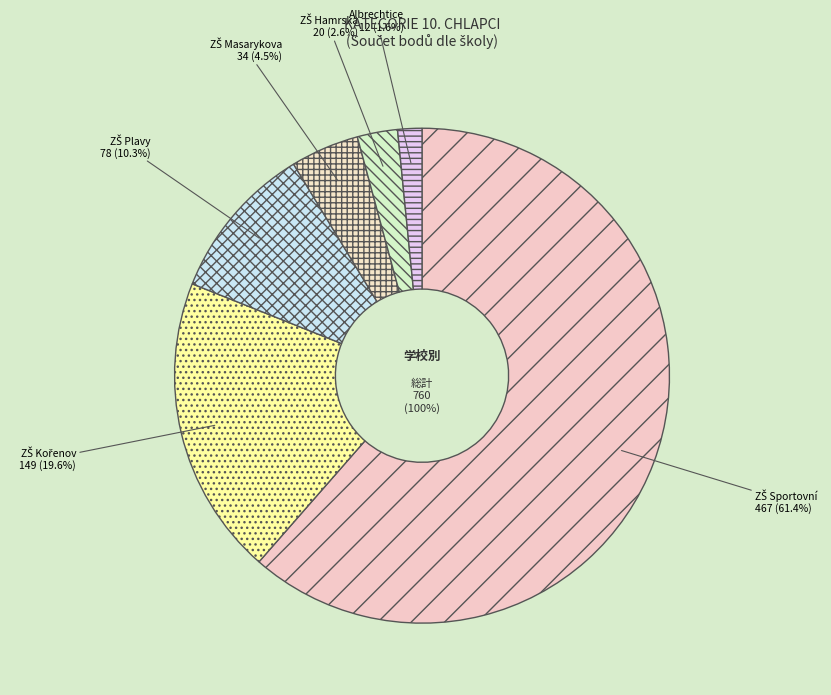

How many slices are in this pie chart?

6